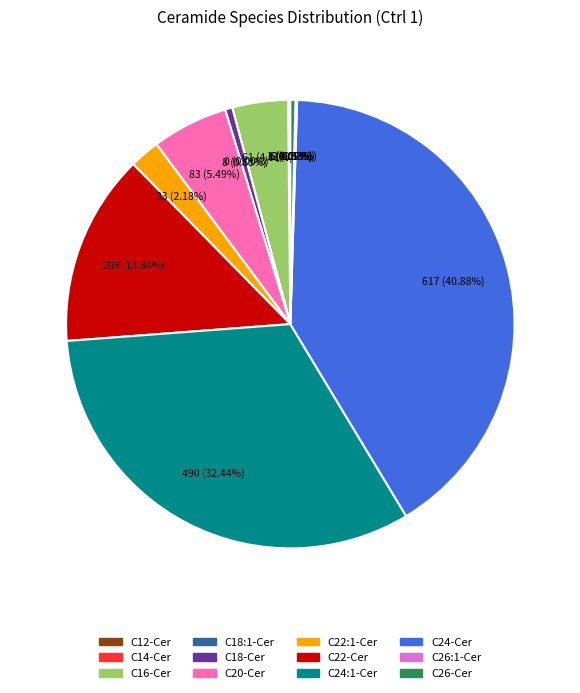

How many slices are in this pie chart?

12